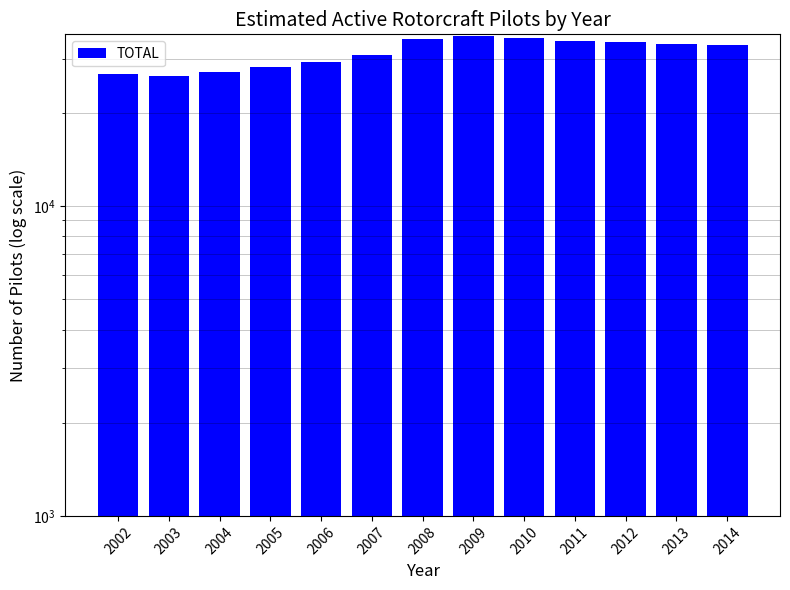

What is the difference between the maximum and minimum values?

8966